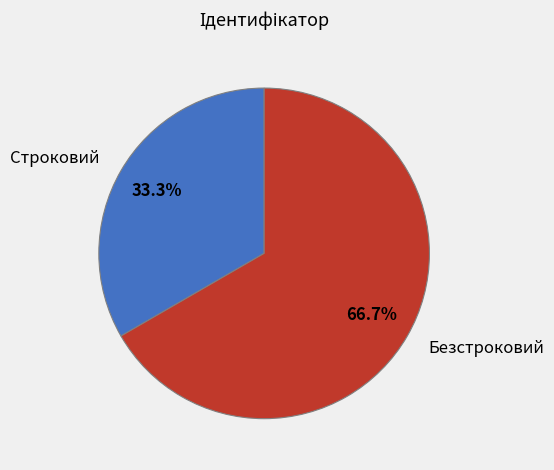

Which category accounts for the majority?

Безстроковий